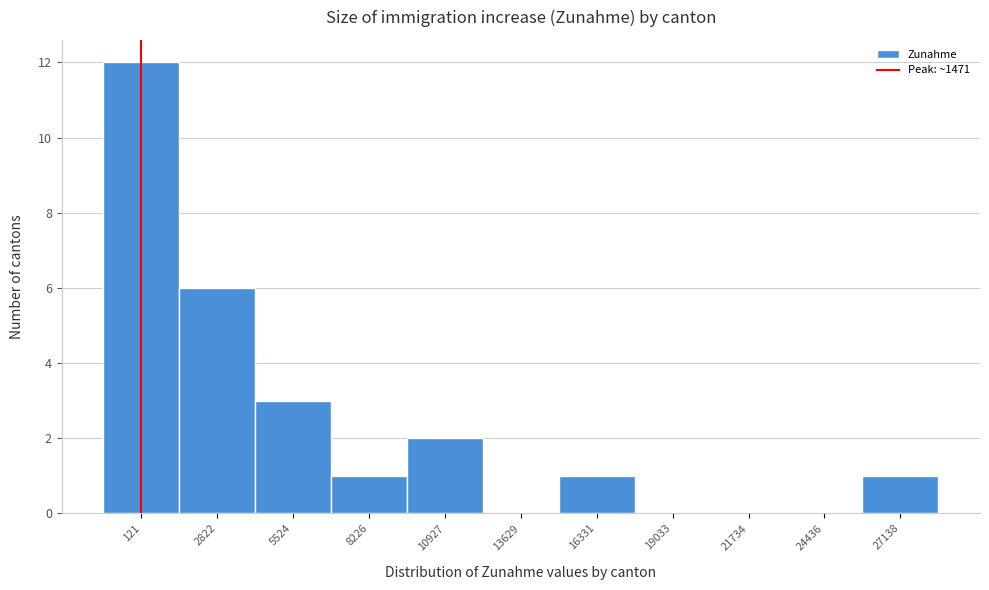

Reading left to right, transcribe all the data shown in this chart.

121=12	2822=6	5524=3	8226=1	10927=2	13629=0	16331=1	19033=0	21734=0	24436=0	27138=1